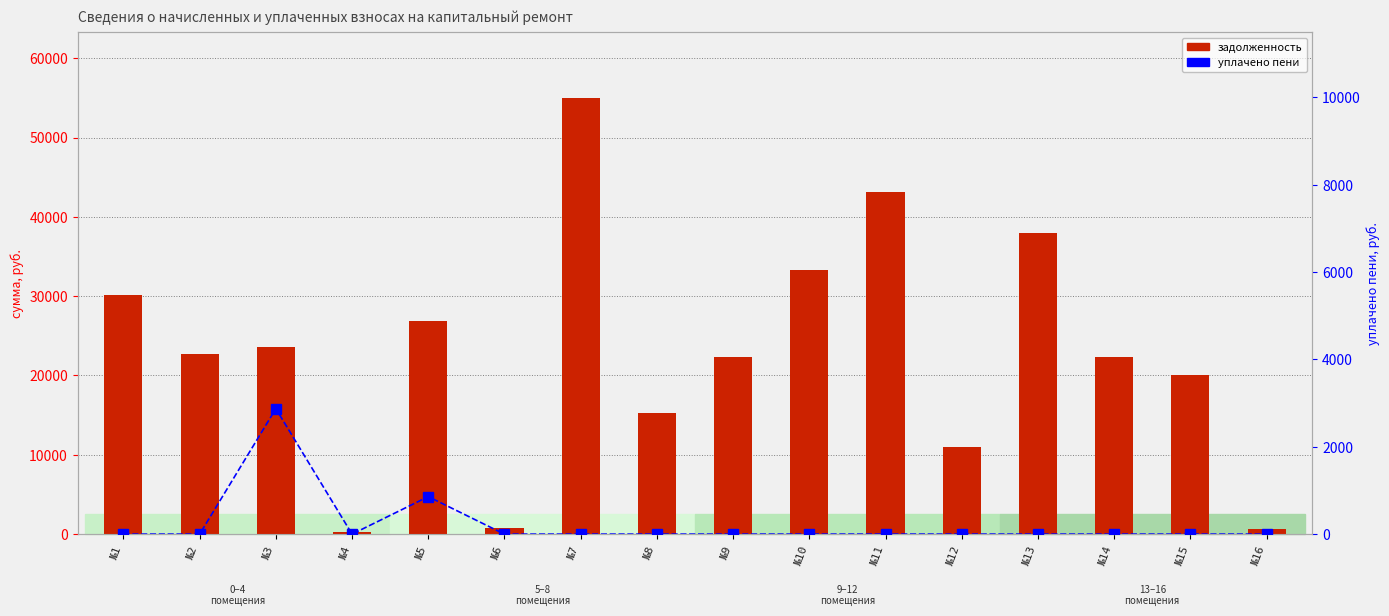

What is the spread (max minus min) of values at №7?

55009.9